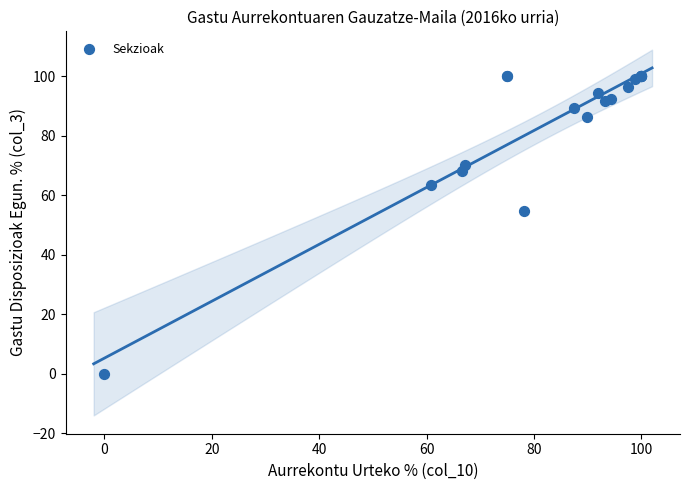

What Y value in the scatter plot is closest to 50?

54.7